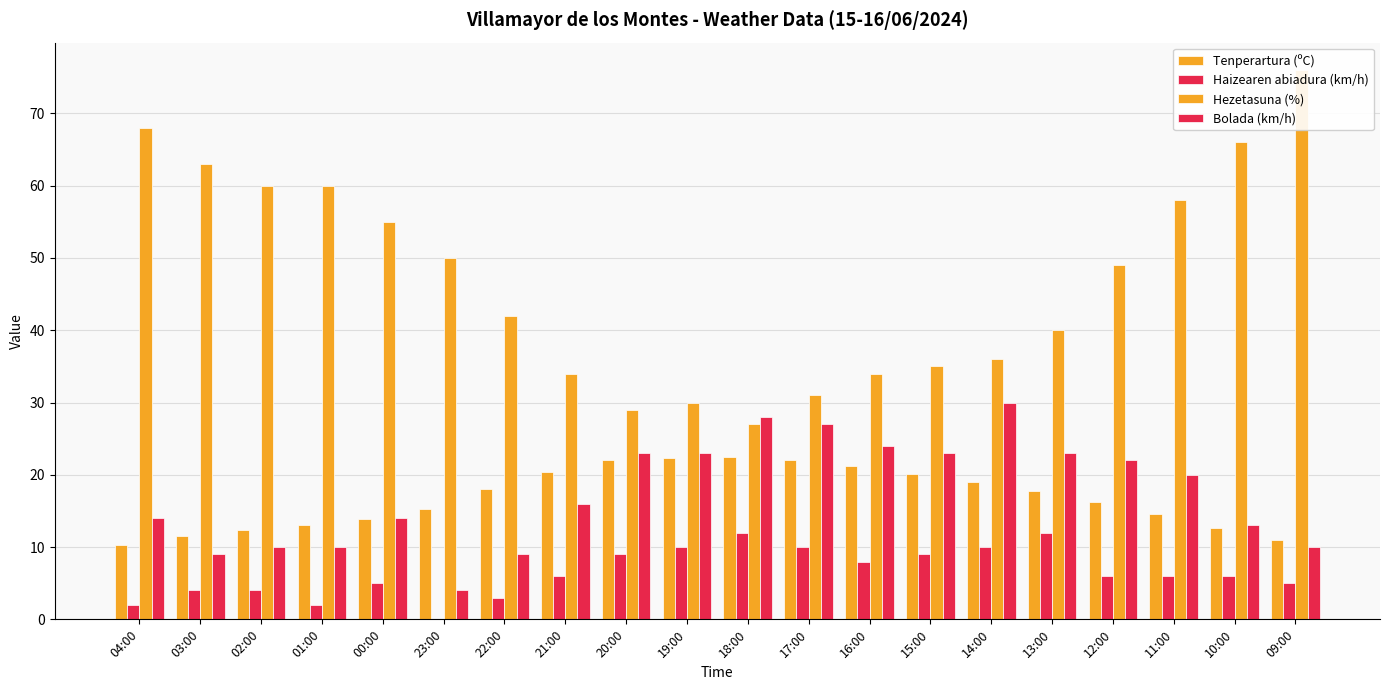

The value of Hezetasuna (%) at 19:00 is 17.3. True or false?

False